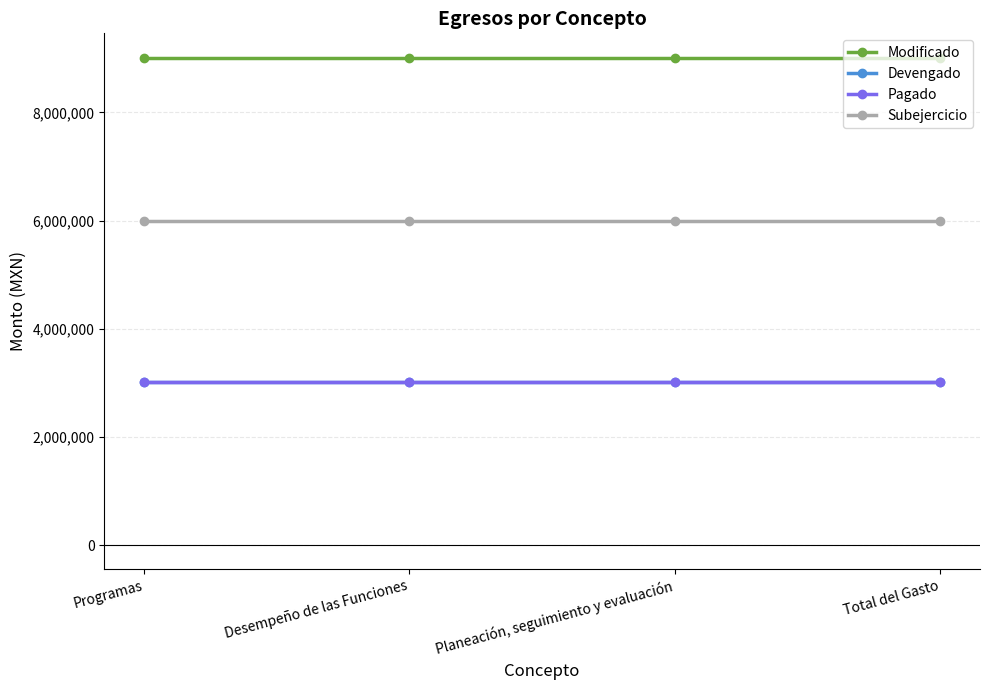

Which series has the widest spread of values?

Modificado